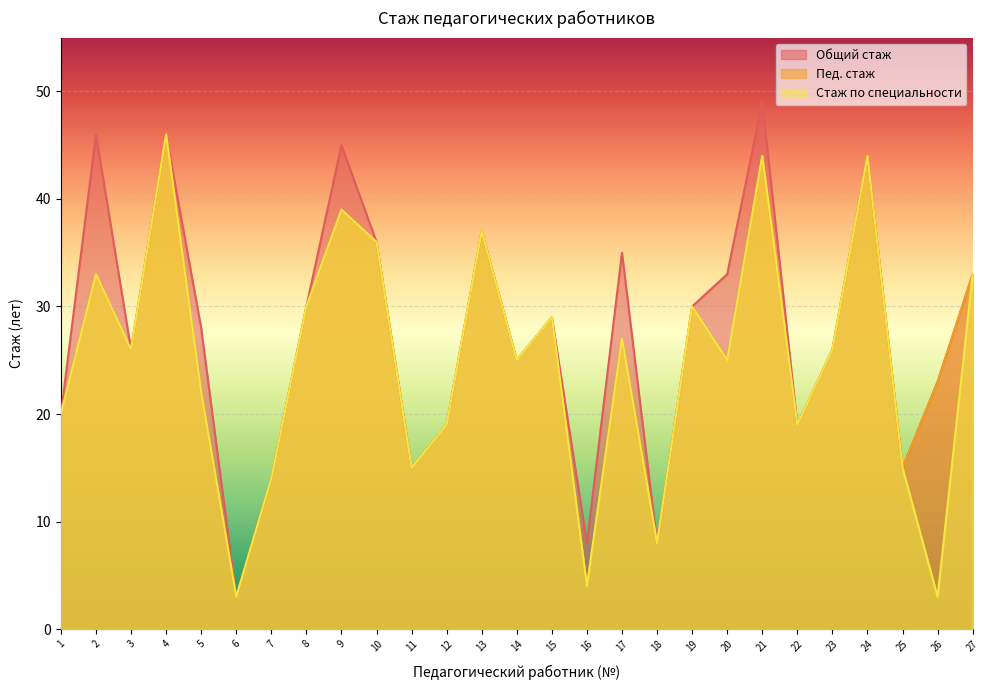

List the series in order of their peak value, lowest first.

Пед. стаж, Стаж по специальности, Общий стаж